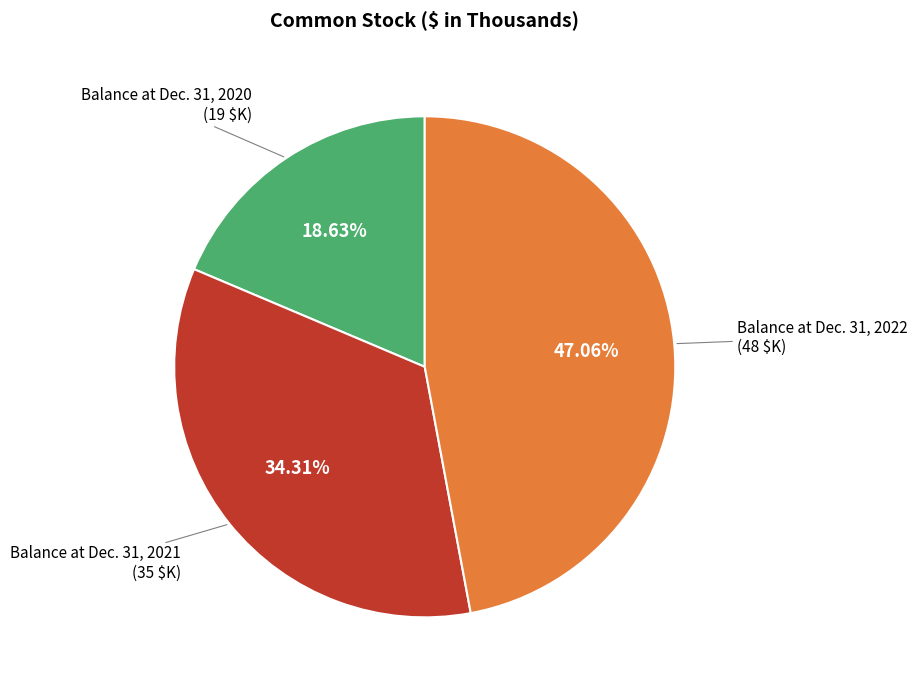

Does any single category account for the majority?

No